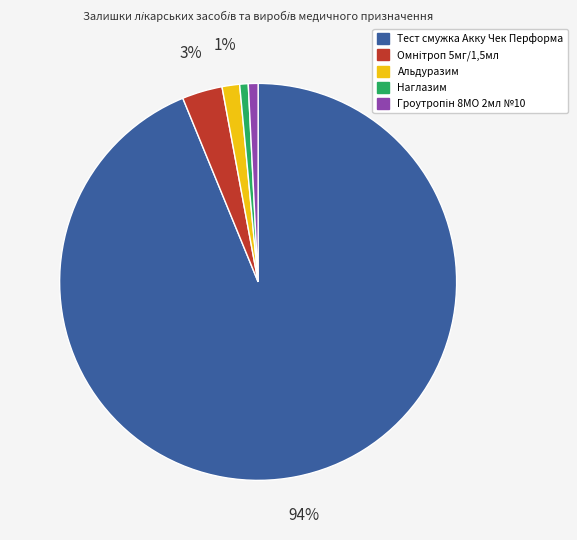

Combined, do Тест смужка Акку Чек Перформа and Альдуразим account for over 50%?

Yes